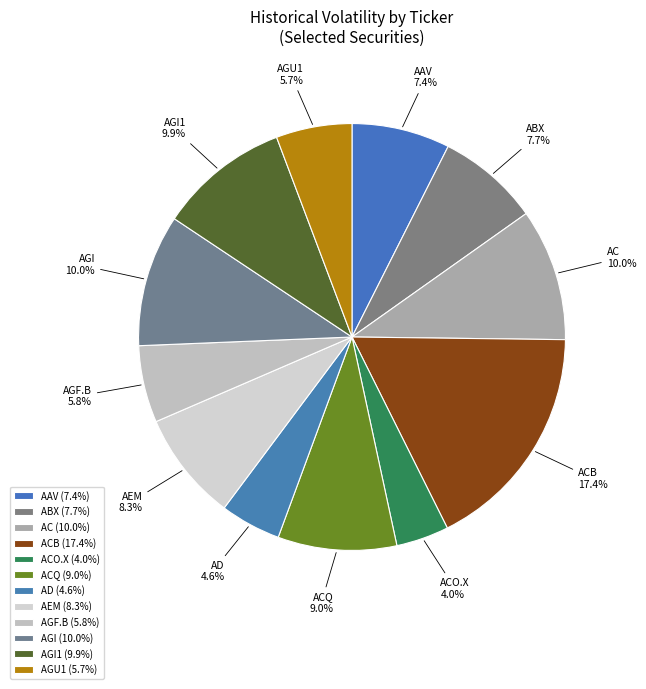

Combined, do AC and ACB account for over 50%?

No